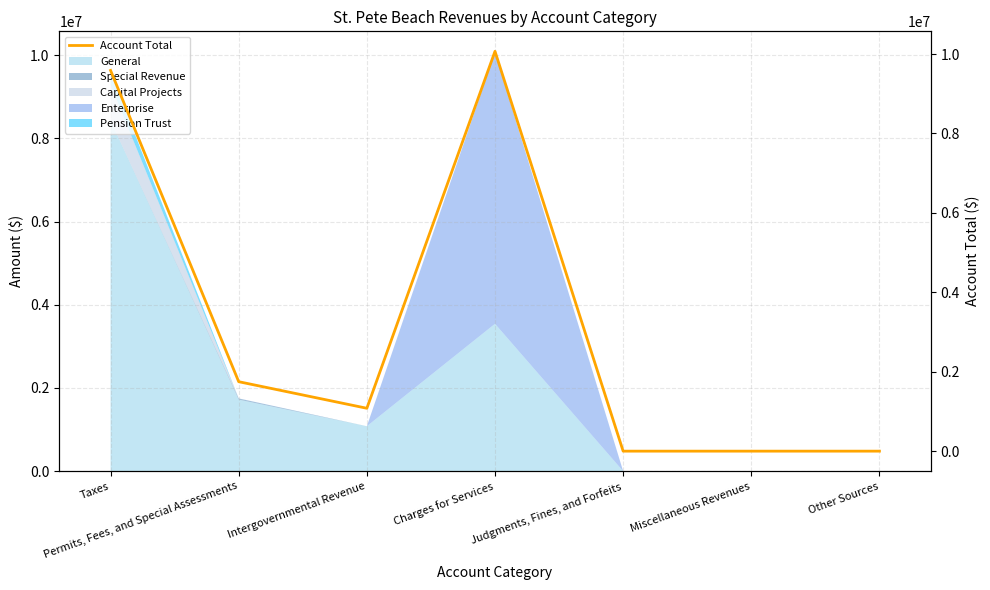

What position from the right is Taxes?

7